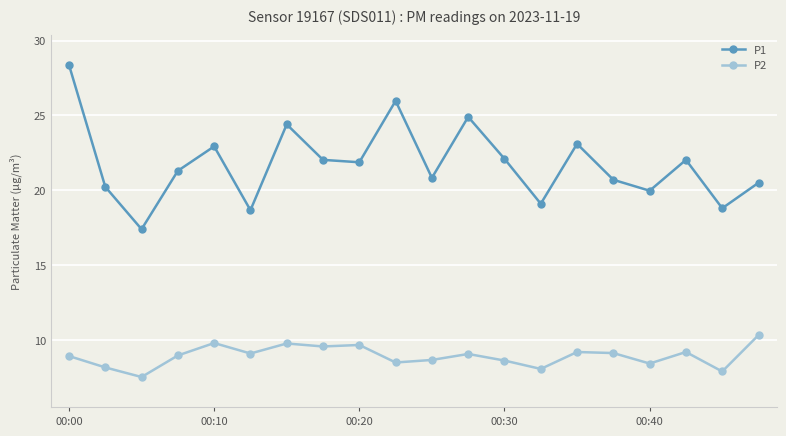

Count the number of categories in the chart.

20